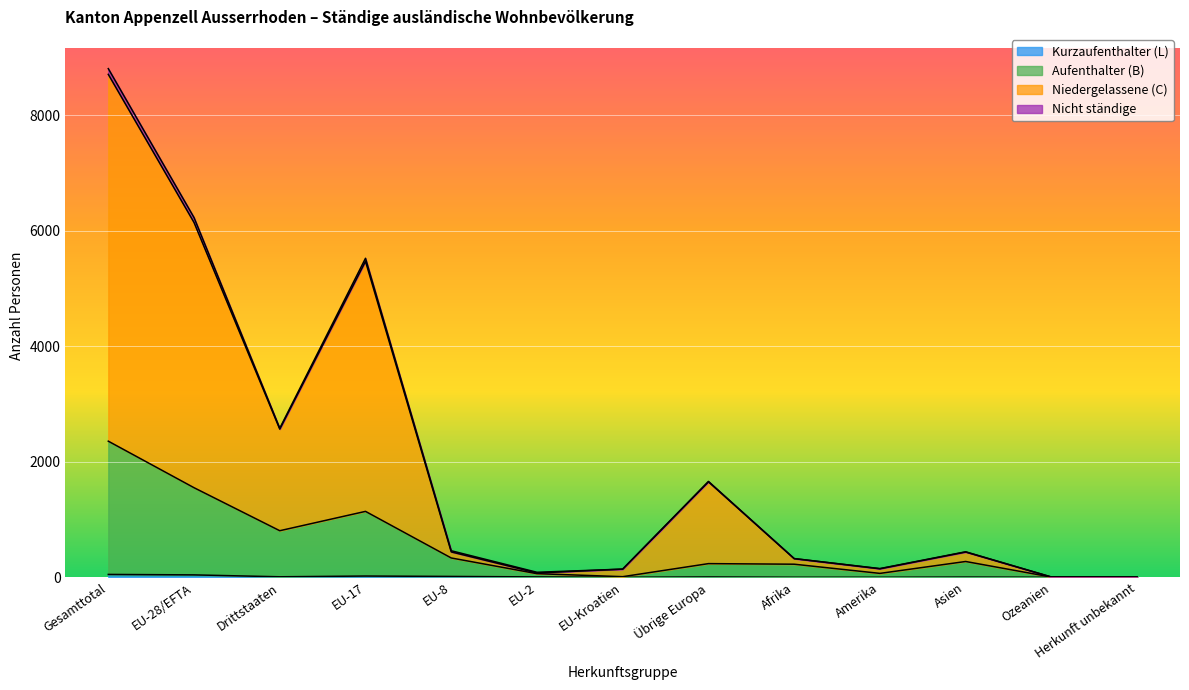

At which category is the sum across all series the highest?

Gesamttotal